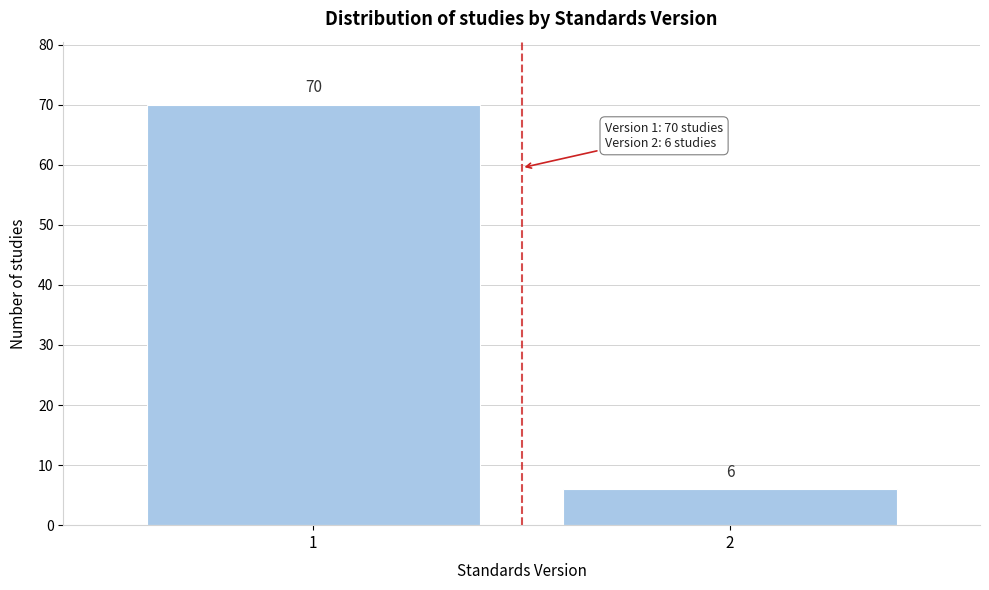

Reading left to right, extract all data points from this chart.

1=70	2=6